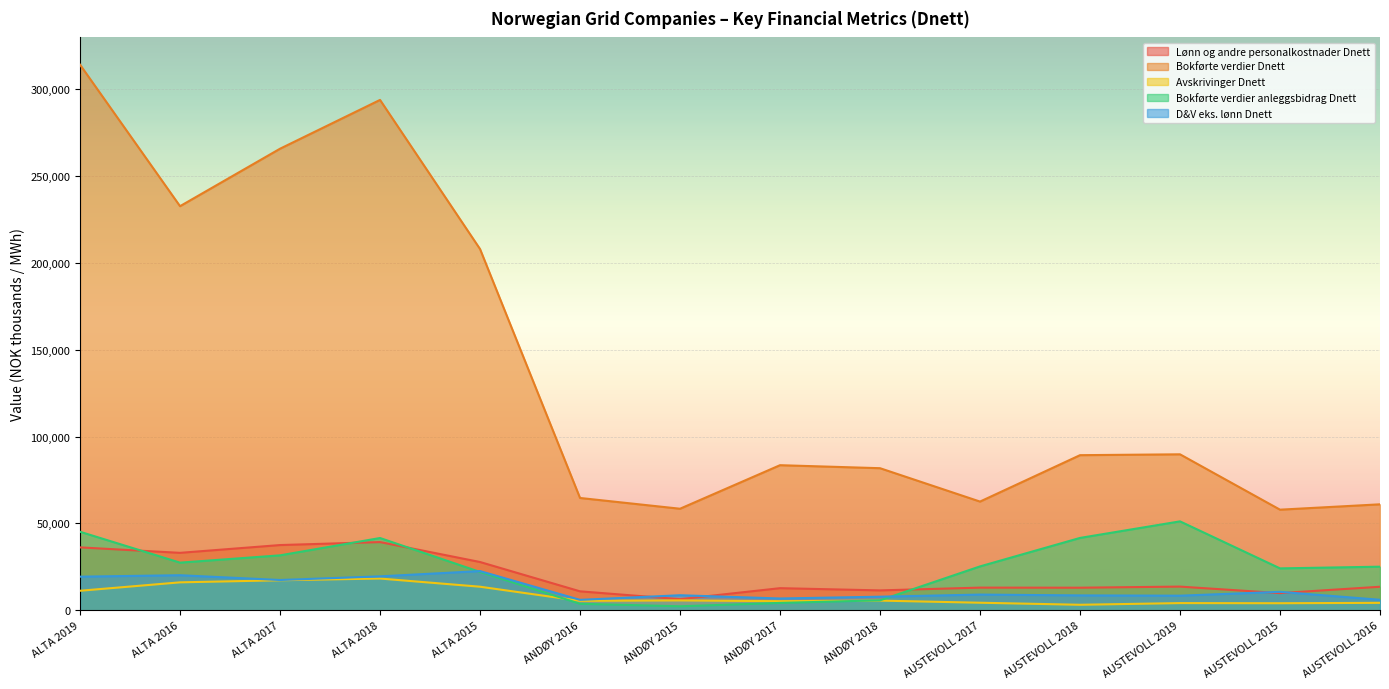

What is the spread (max minus min) of values at AUSTEVOLL 2016?

56670